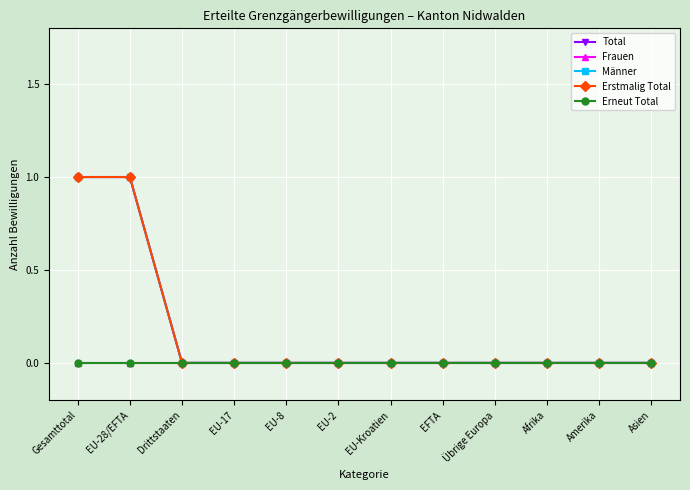

Is this an area chart (filled region under the line)?

No